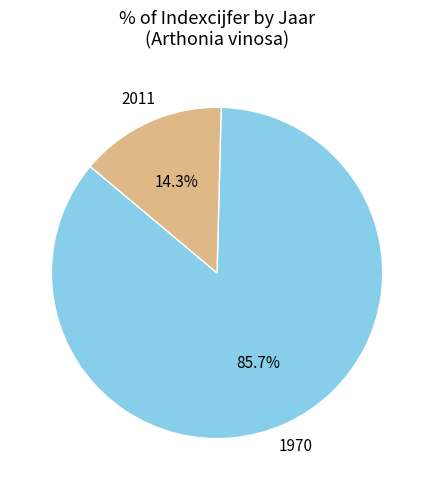

Does 1970 account for over 50% of the chart?

Yes